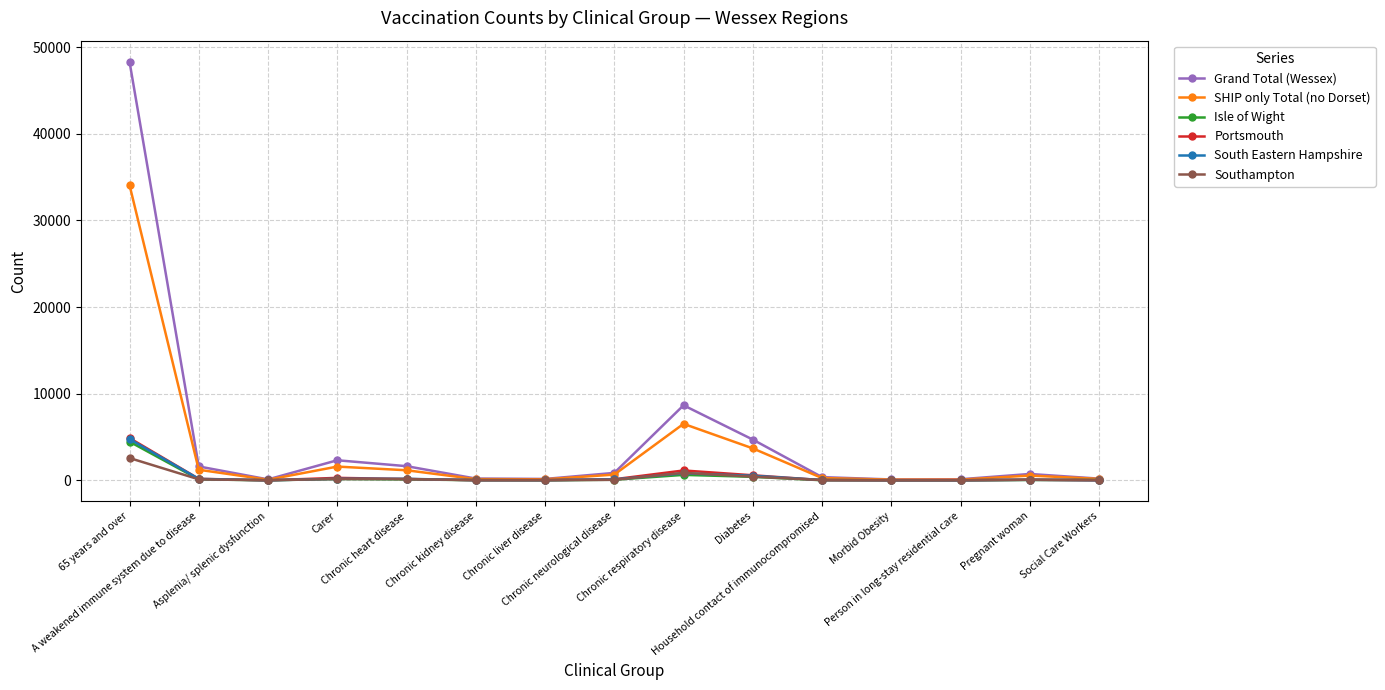

What is the label of the 4th point from the right?

Morbid Obesity